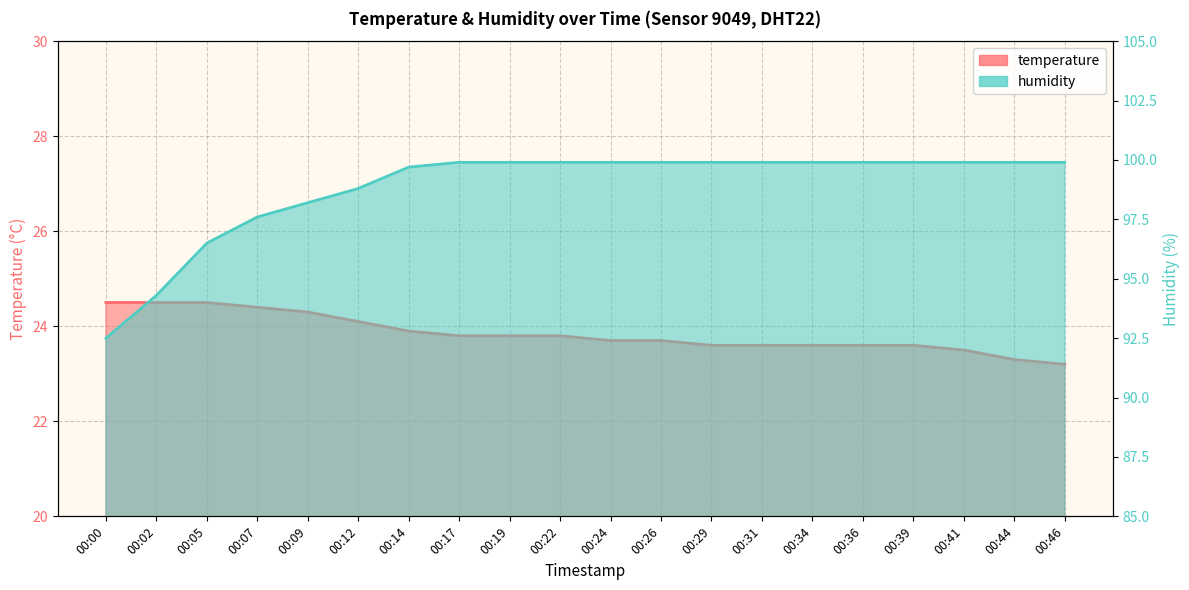

What is the value of the humidity point at the 12th from the left?

99.9